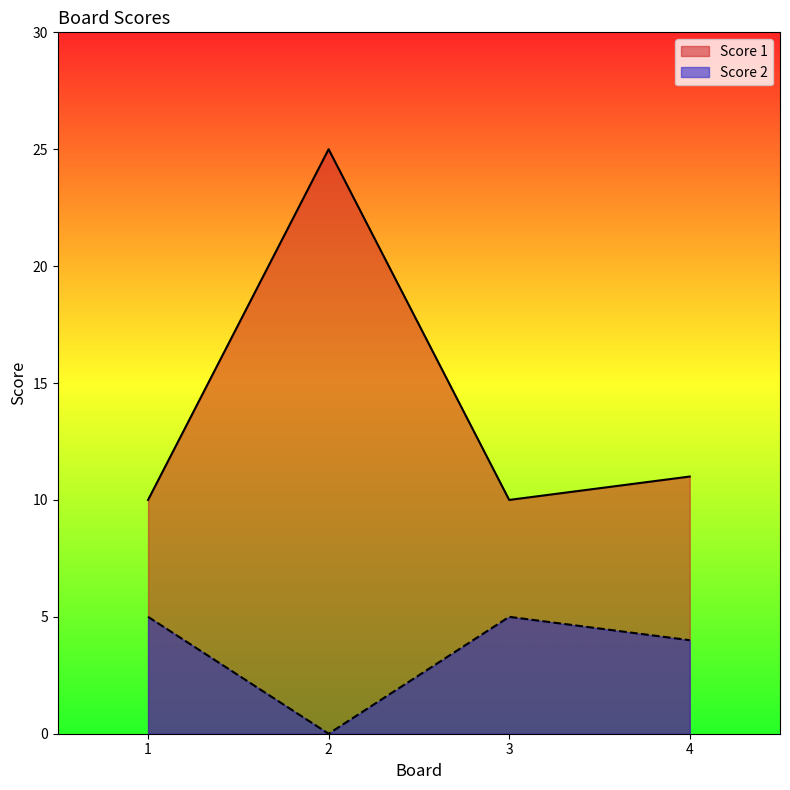

List the series in order of their peak value, lowest first.

Score 2, Score 1